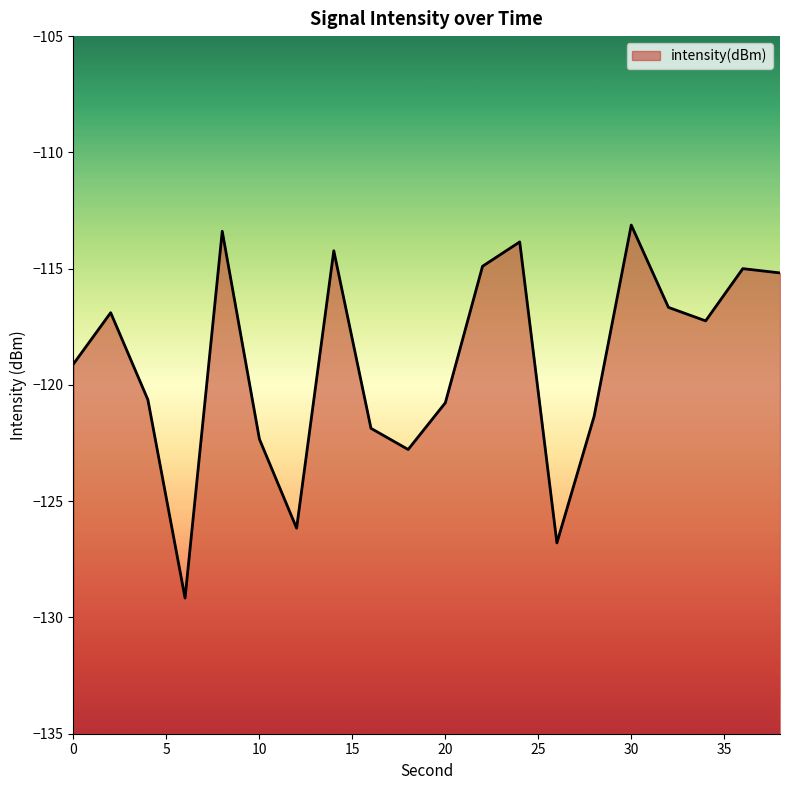

How many points are lower than both their immediate neighbors (excluding endpoints)?

5